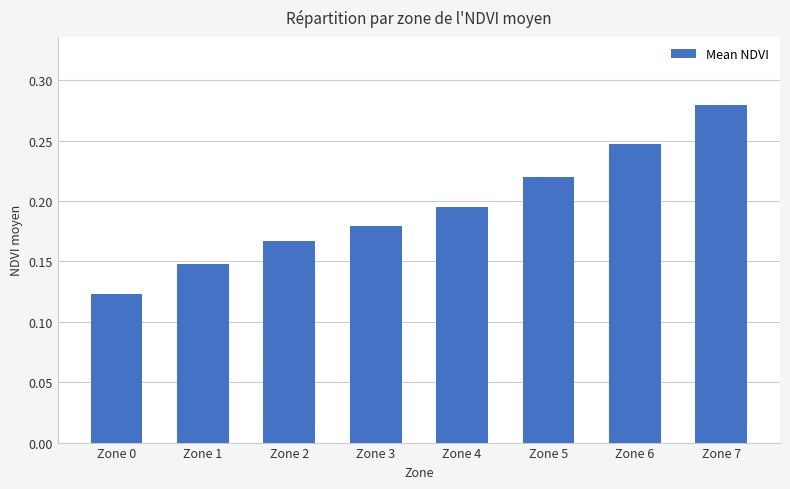

How many data points does each series have?

8